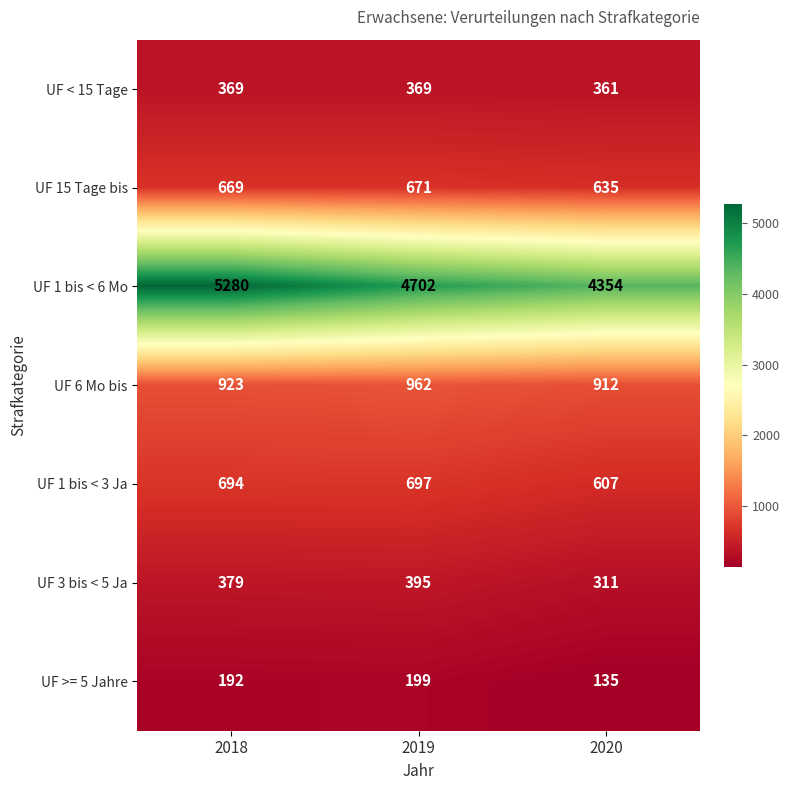

Between 2018 and 2019, which series saw the biggest shift?

UF 1 bis < 6 Mo